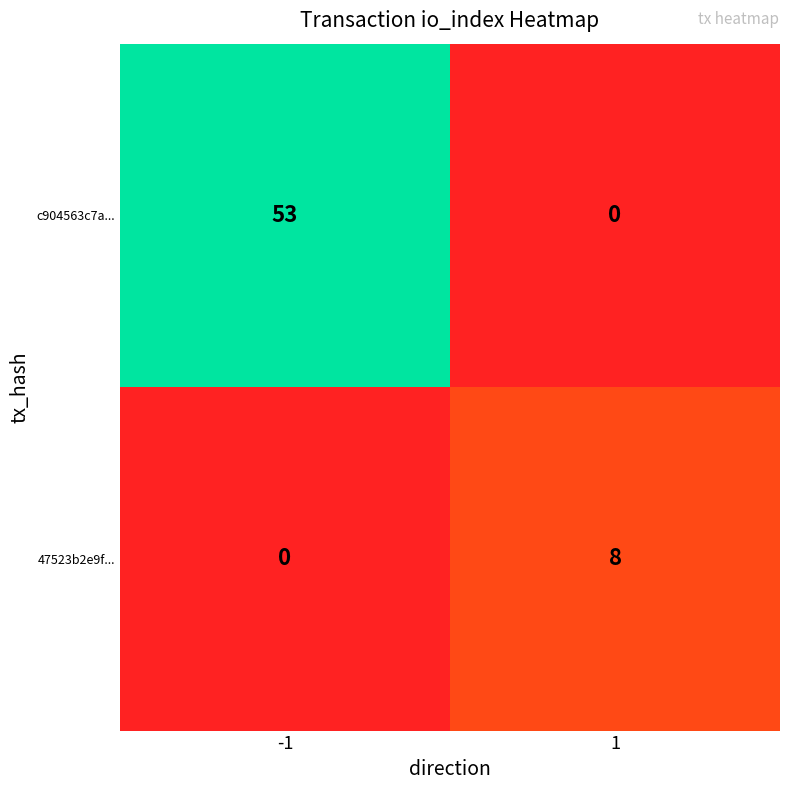

What is the difference between the highest and lowest values at 1?

8